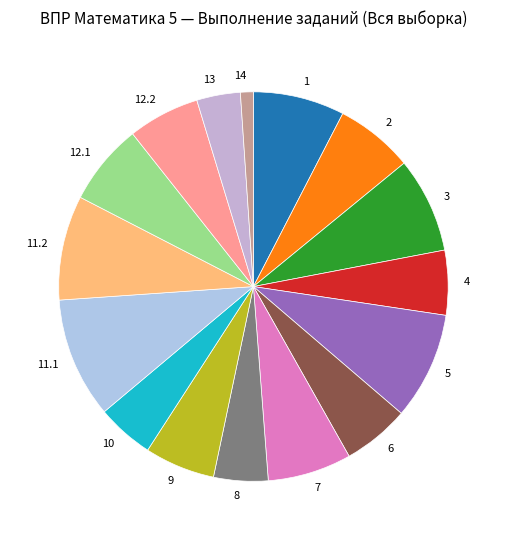

What is the ratio of the value at 12.1 to the value at 1?

0.9